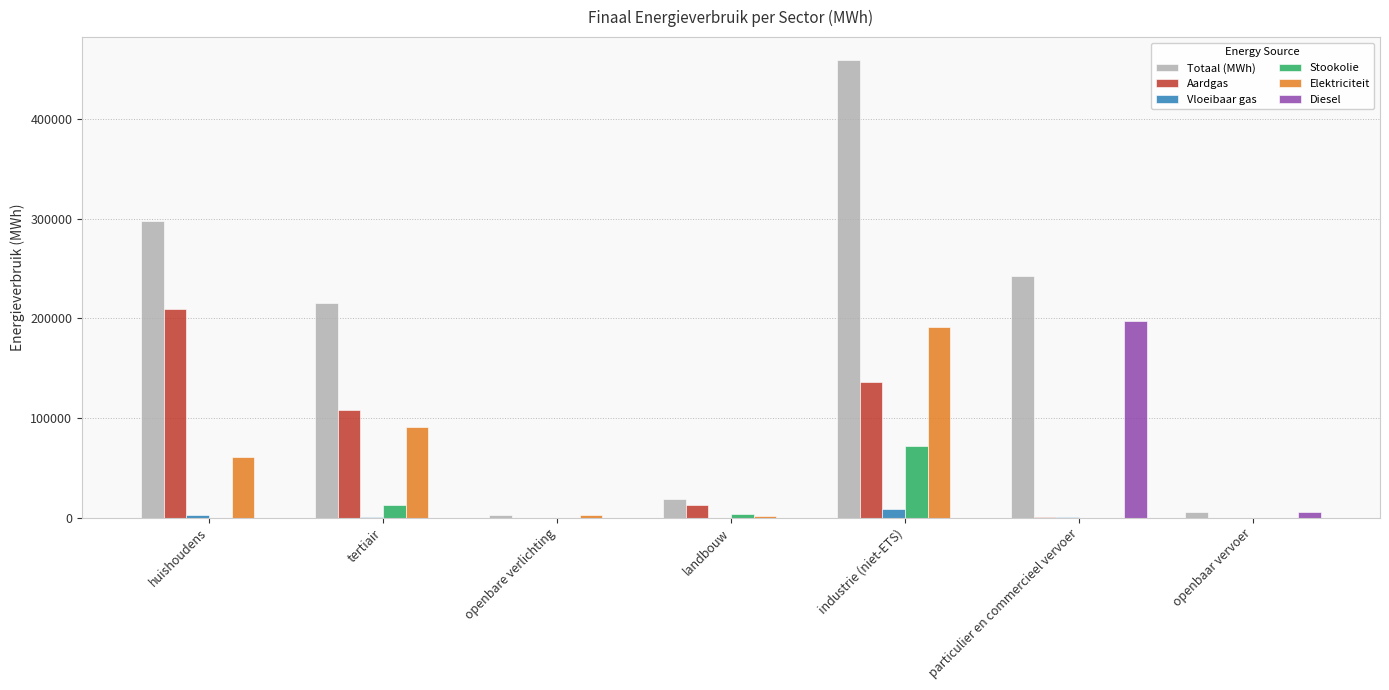

How many groups of bars are there?

7